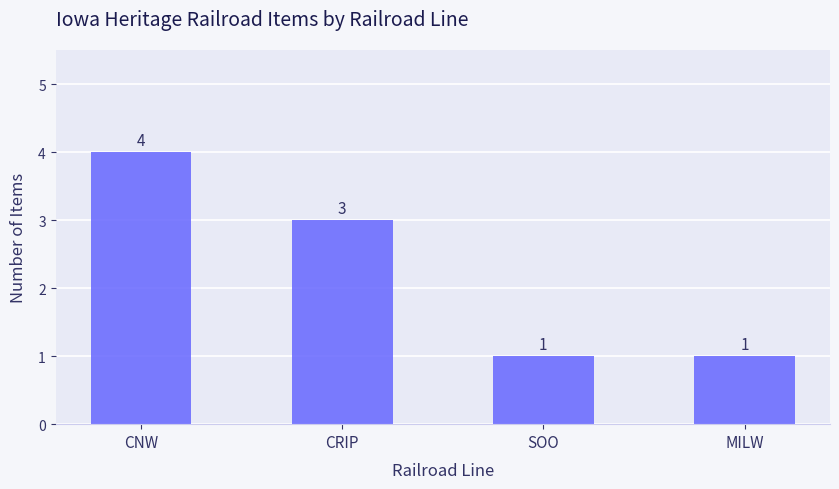

Which has a higher value, CNW or SOO?

CNW